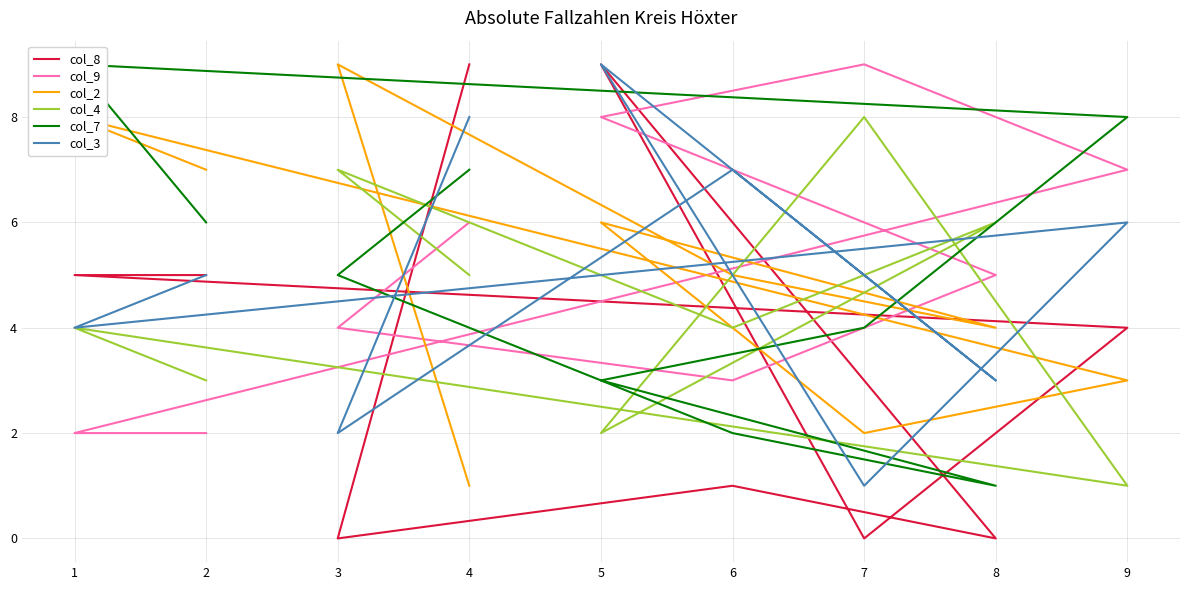

Rank the series by their maximum value, from lowest to highest.

col_4, col_8, col_9, col_2, col_7, col_3